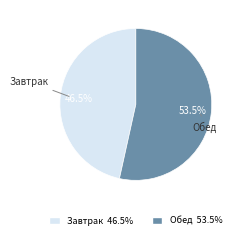

Does any single category account for the majority?

Yes